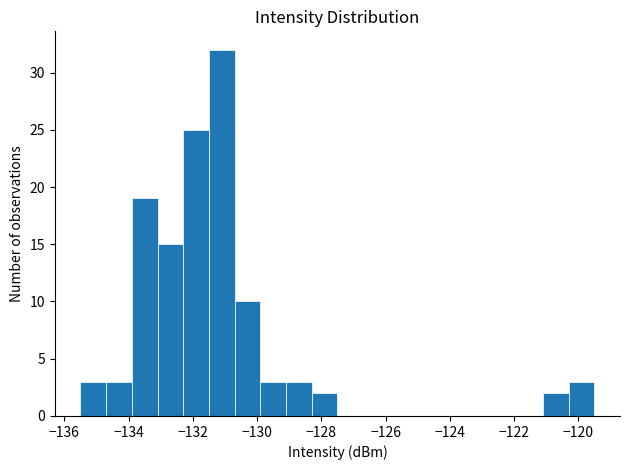

Which range on the x-axis has the tallest bar?

-131.5 to -130.7